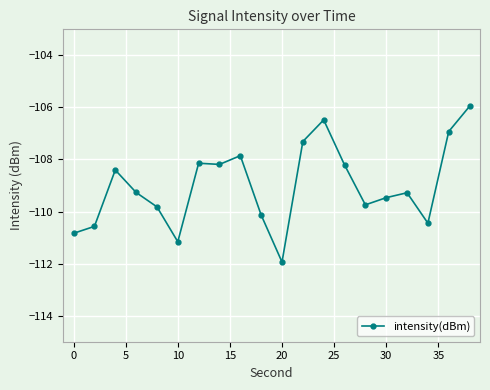

What is the value of the 12th point from the left?

-107.3